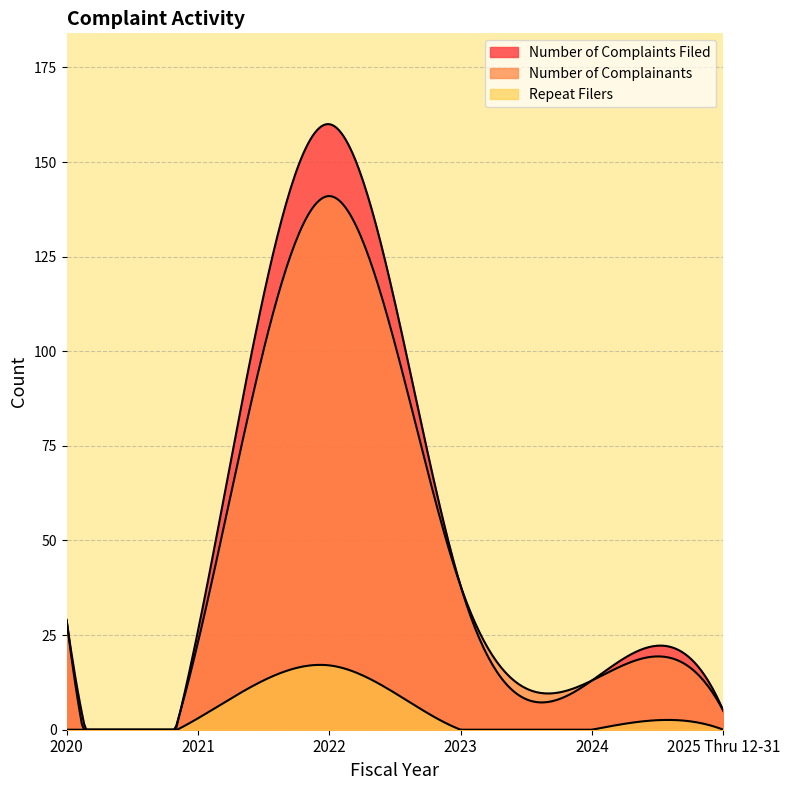

Is it true that Number of Complaints Filed equals 160 at 2022?

True